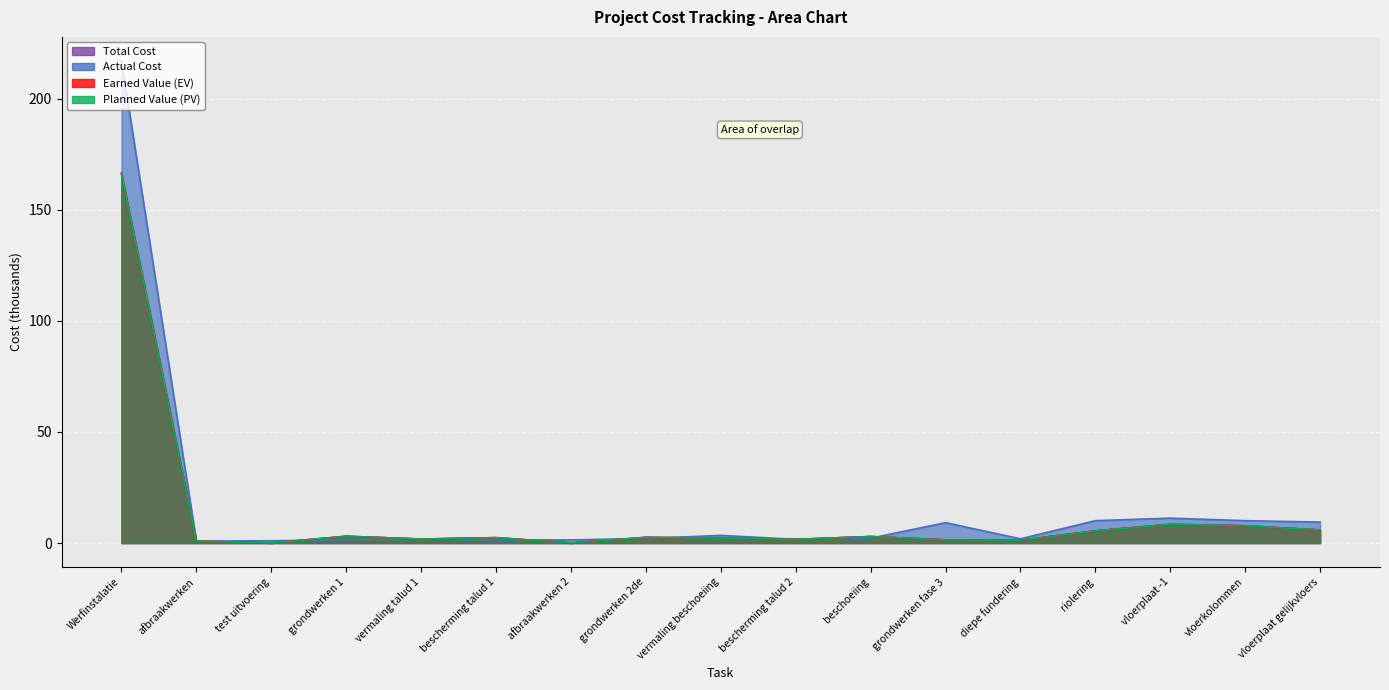

What is the label of the 3rd point from the left?

test uitvoering